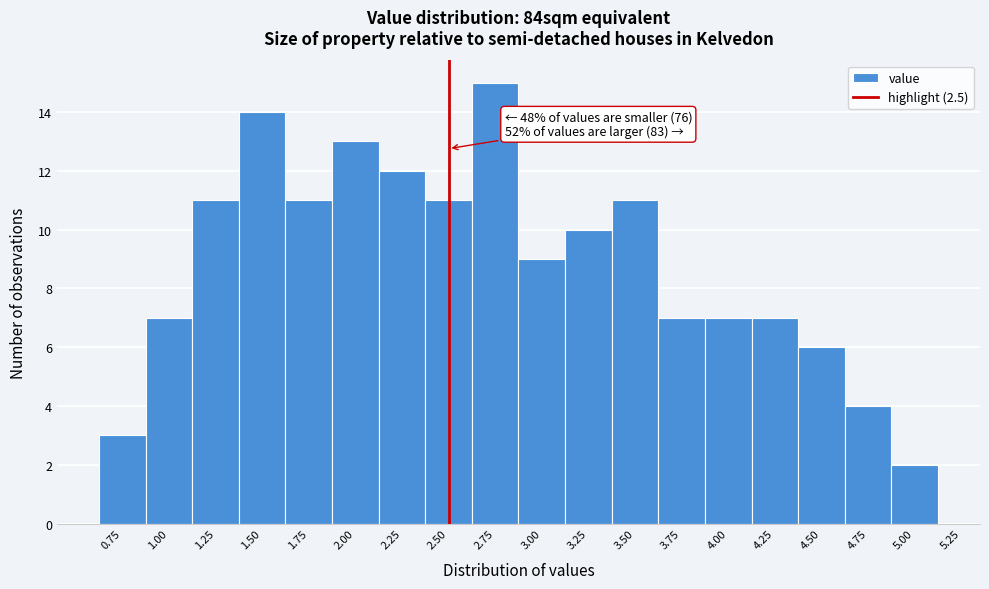

Which range on the x-axis has the tallest bar?

2.625 to 2.875